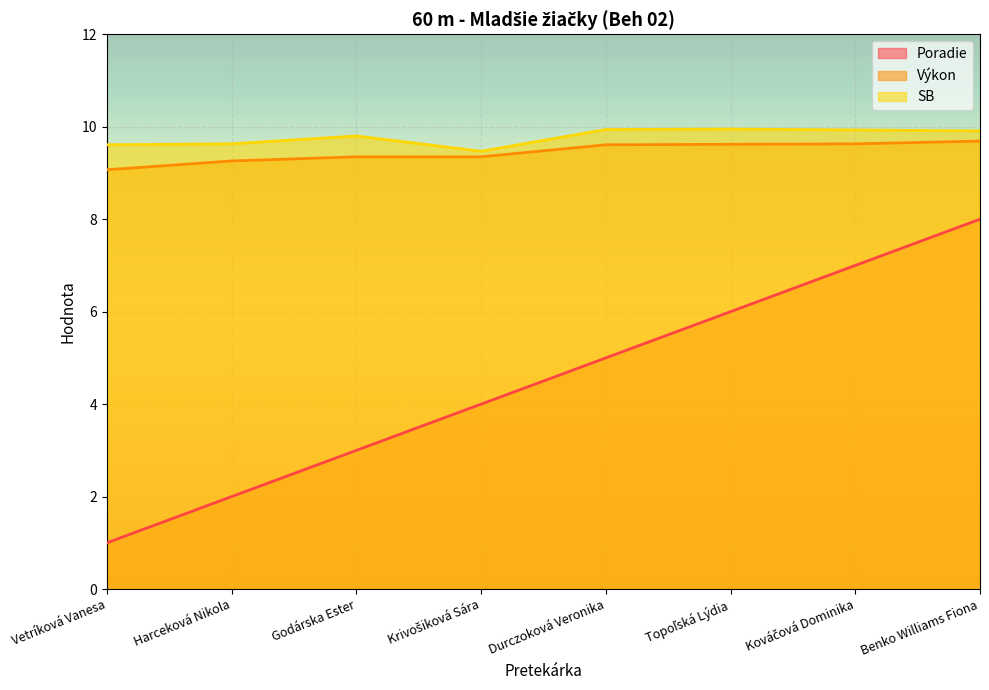

What value does the Výkon series have at Vetríková Vanesa?

9.1